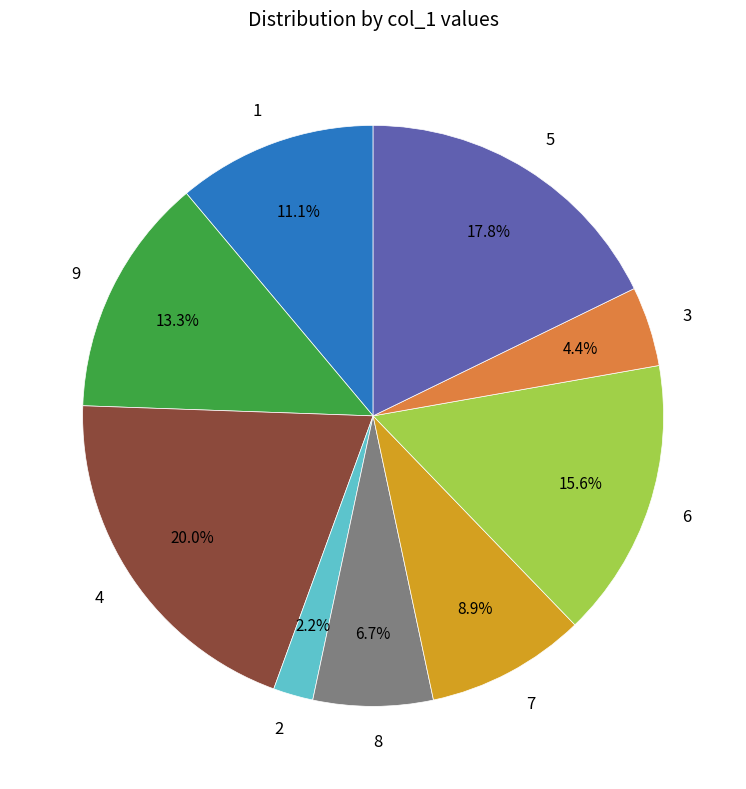

Rank the categories by value from lowest to highest.

2, 3, 8, 7, 1, 9, 6, 5, 4